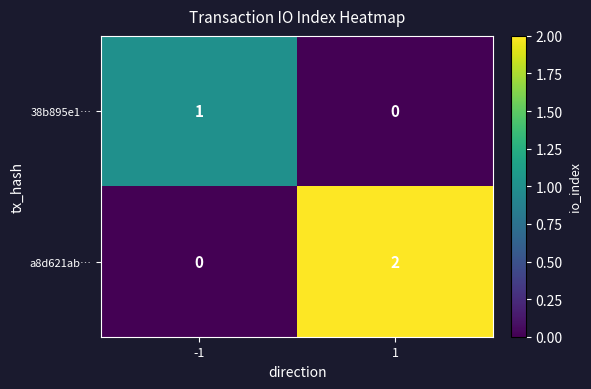

Is it true that 38b895e1… equals 0 at 1?

True